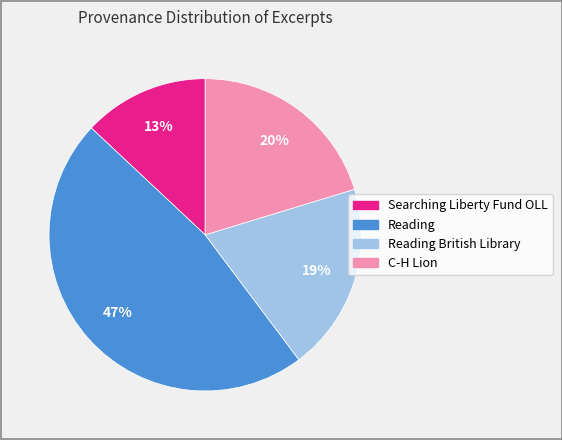

To the nearest percent, what is the average slice percentage?

25%